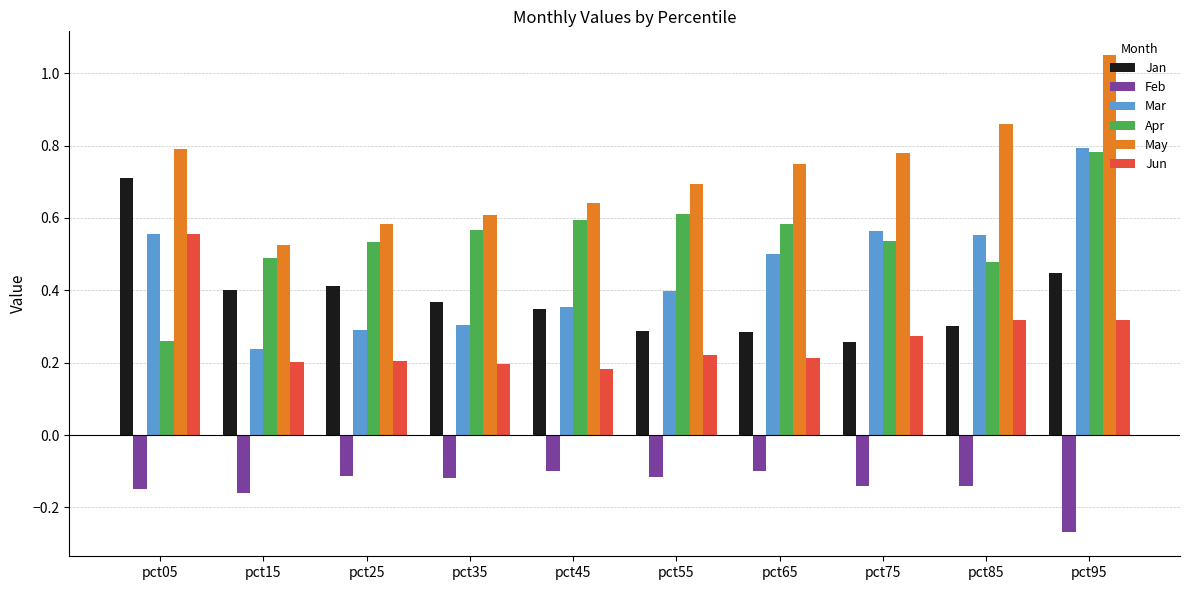

What are all the series names shown in the legend?

Jan, Feb, Mar, Apr, May, Jun